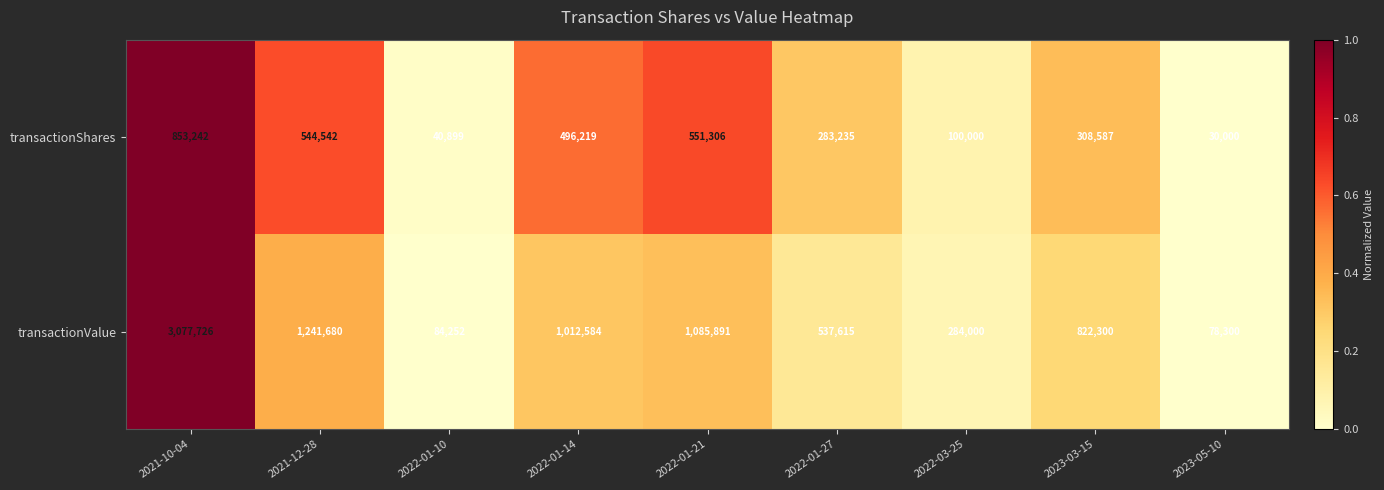

Reading right to left, list all the values displayed in this chart.

transactionShares: 30000	308587	100000	283235	551306	496219	40899	544542	853242
transactionValue: 78300	822300	284000	537615	1085891	1012584	84252	1241680	3077726